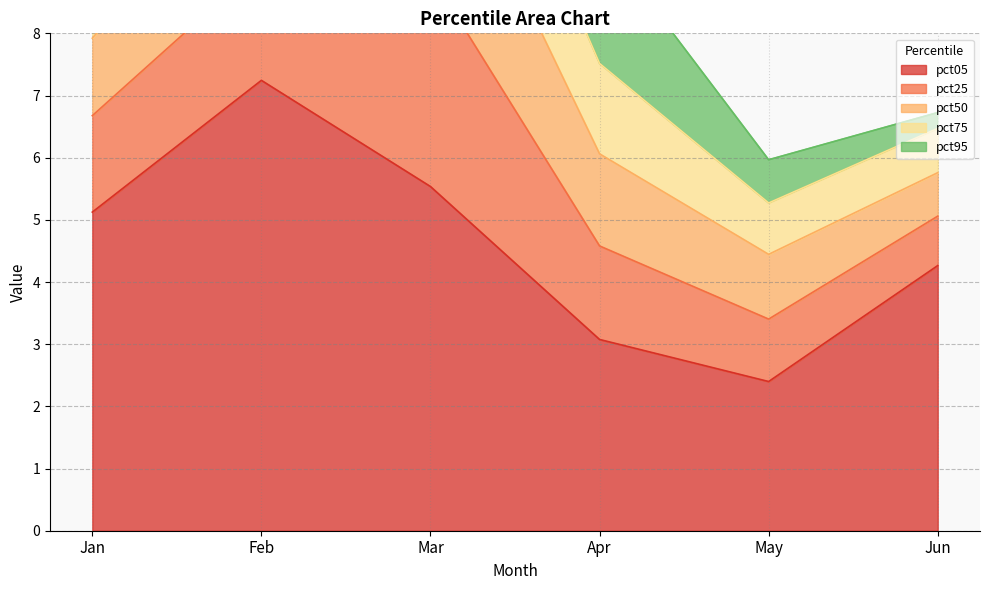

What is the value of the pct95 point at the 2nd from the left?

1.4